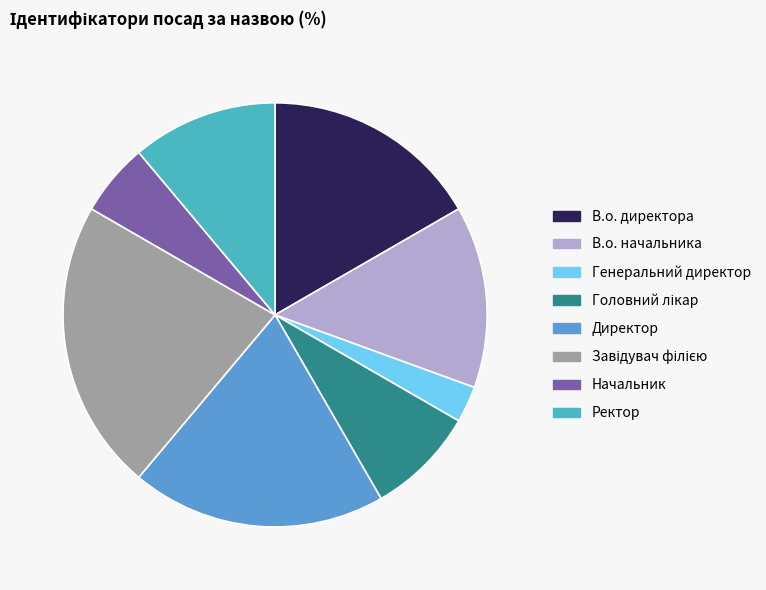

Does any single category account for the majority?

No